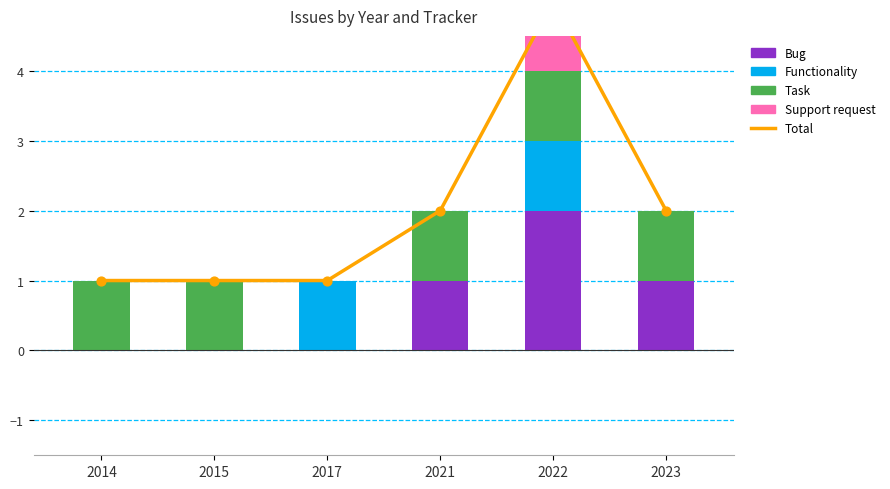

Which series has the largest total across all categories?

Total